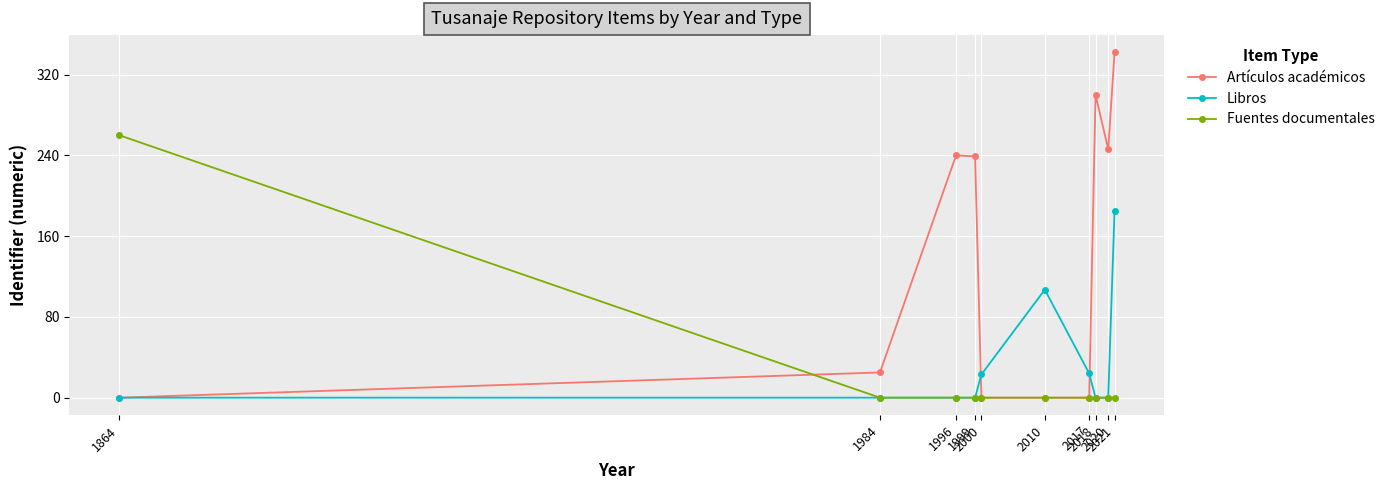

List the series in order of their peak value, lowest first.

Libros, Fuentes documentales, Artículos académicos